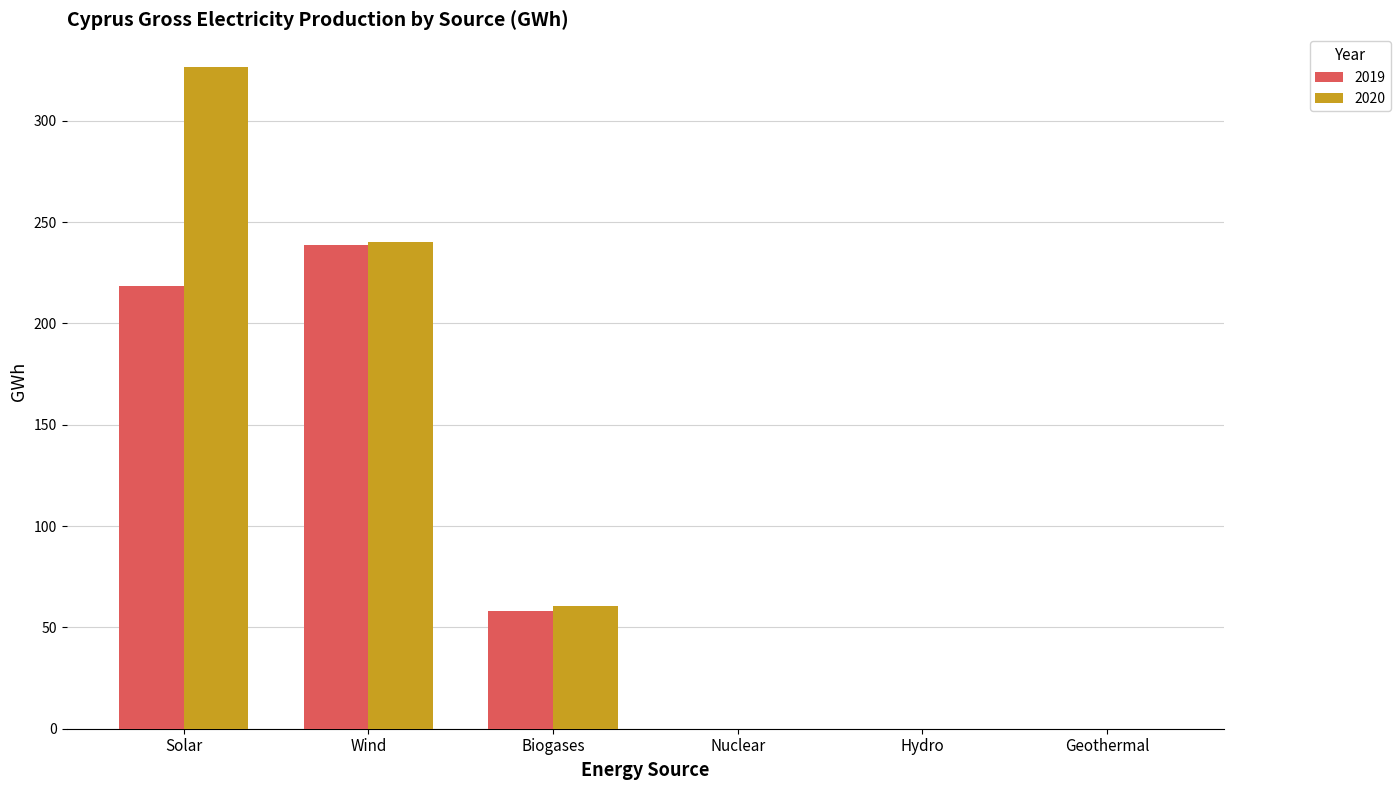

What is the sum of the 2019 values at Solar and Biogases?

276.2